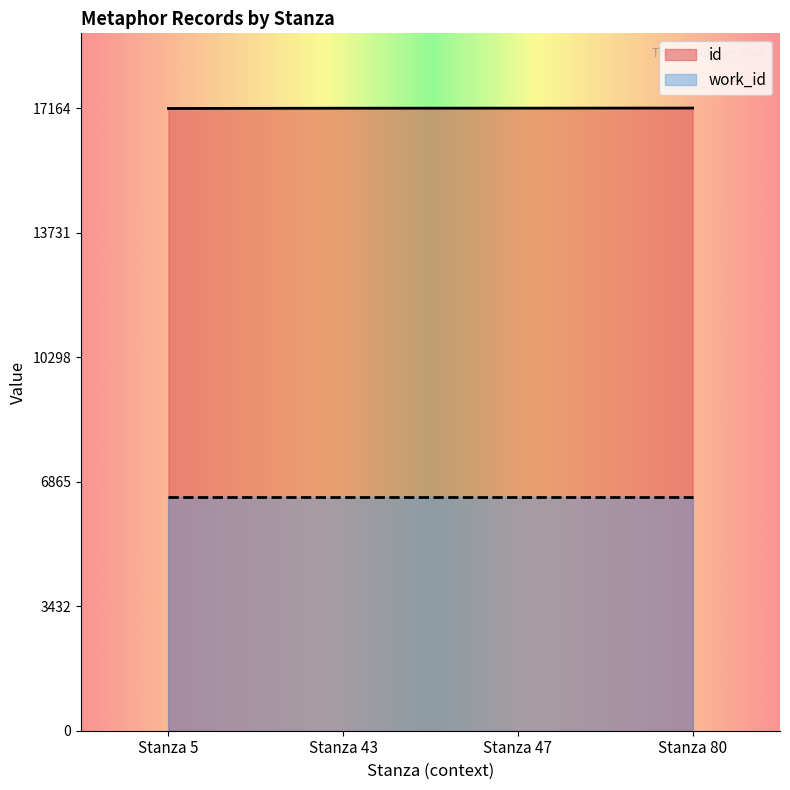

The value at Stanza 47 is 17161. True or false?

True